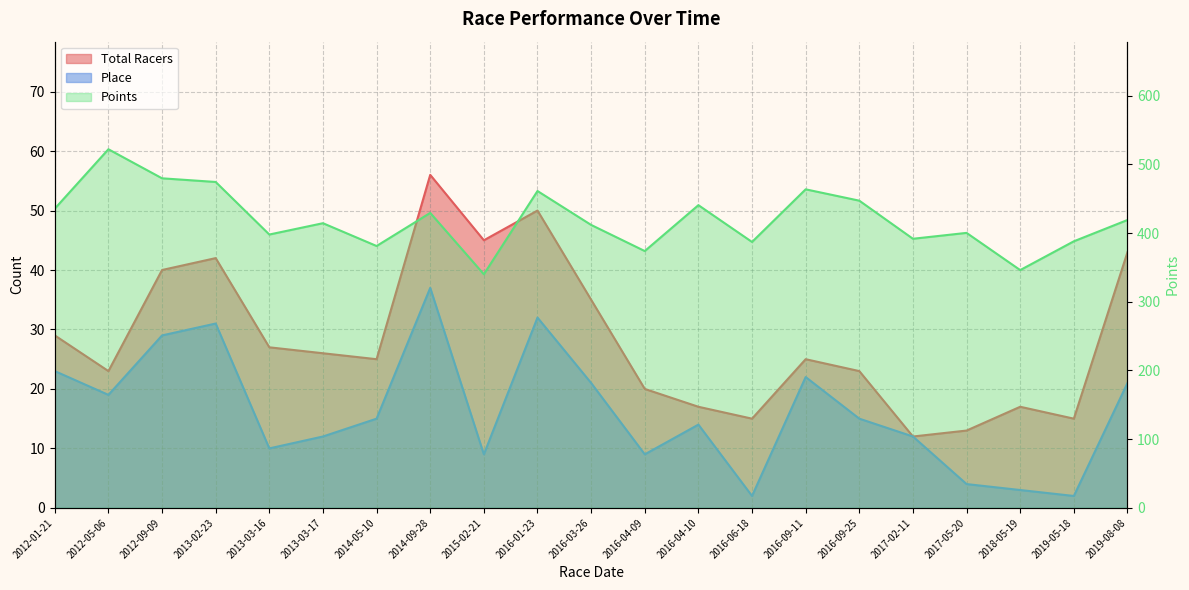

What is the approximate value of Total Racers at 2016-06-18?

15.0